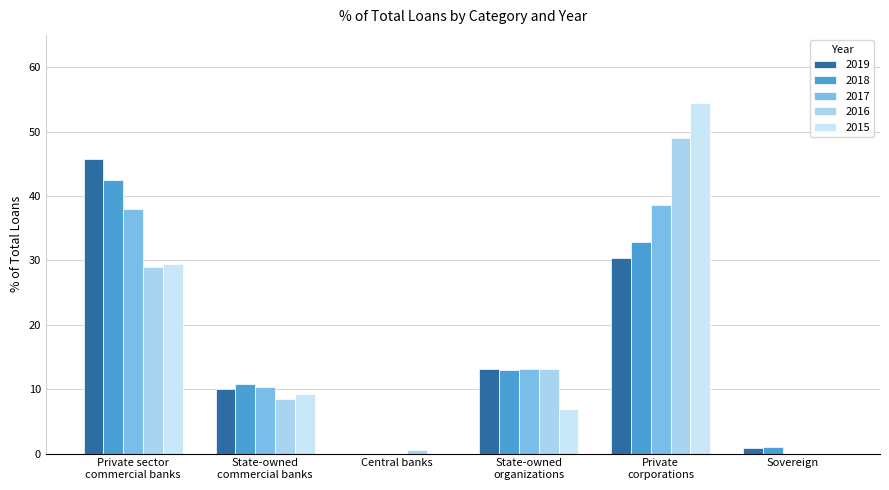

Where is 2019 nearest to the value 22?

Private
corporations